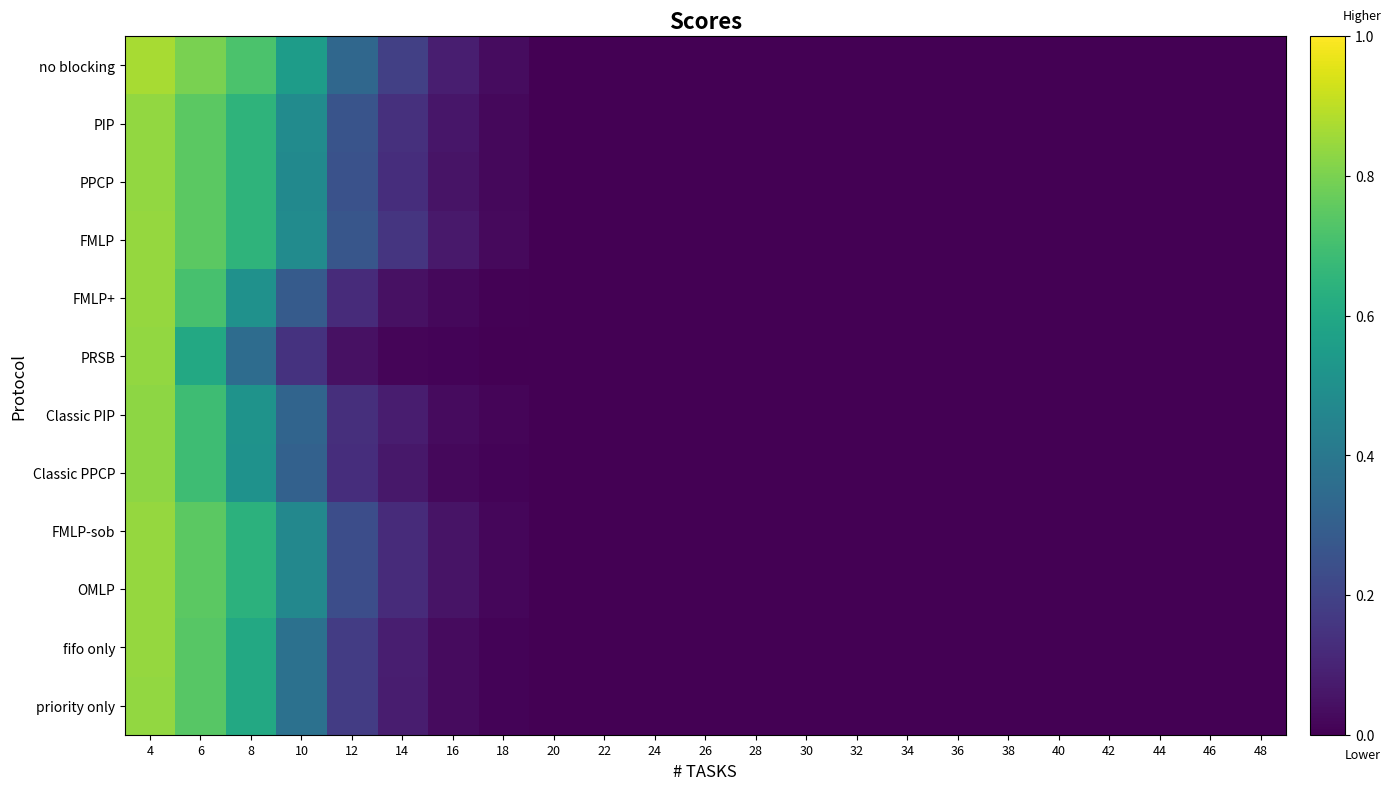

Reading left to right, what are all the values shown in this chart?

no blocking: 4=0.9	6=0.8	8=0.7	10=0.6	12=0.3	14=0.2	16=0.1	18=0.0	20=0.0	22=0.0	24=0.0	26=0.0	28=0.0	30=0.0	32=0.0	34=0.0	36=0.0	38=0.0	40=0.0	42=0.0	44=0.0	46=0.0	48=0.0
PIP: 4=0.8	6=0.7	8=0.7	10=0.5	12=0.3	14=0.1	16=0.1	18=0.0	20=0.0	22=0.0	24=0.0	26=0.0	28=0.0	30=0.0	32=0.0	34=0.0	36=0.0	38=0.0	40=0.0	42=0.0	44=0.0	46=0.0	48=0.0
PPCP: 4=0.8	6=0.7	8=0.7	10=0.5	12=0.3	14=0.1	16=0.1	18=0.0	20=0.0	22=0.0	24=0.0	26=0.0	28=0.0	30=0.0	32=0.0	34=0.0	36=0.0	38=0.0	40=0.0	42=0.0	44=0.0	46=0.0	48=0.0
FMLP: 4=0.8	6=0.7	8=0.7	10=0.5	12=0.3	14=0.2	16=0.1	18=0.0	20=0.0	22=0.0	24=0.0	26=0.0	28=0.0	30=0.0	32=0.0	34=0.0	36=0.0	38=0.0	40=0.0	42=0.0	44=0.0	46=0.0	48=0.0
FMLP+: 4=0.8	6=0.7	8=0.5	10=0.3	12=0.1	14=0.0	16=0.0	18=0.0	20=0.0	22=0.0	24=0.0	26=0.0	28=0.0	30=0.0	32=0.0	34=0.0	36=0.0	38=0.0	40=0.0	42=0.0	44=0.0	46=0.0	48=0.0
PRSB: 4=0.8	6=0.6	8=0.4	10=0.1	12=0.0	14=0.0	16=0.0	18=0.0	20=0.0	22=0.0	24=0.0	26=0.0	28=0.0	30=0.0	32=0.0	34=0.0	36=0.0	38=0.0	40=0.0	42=0.0	44=0.0	46=0.0	48=0.0
Classic PIP: 4=0.8	6=0.7	8=0.5	10=0.3	12=0.1	14=0.1	16=0.0	18=0.0	20=0.0	22=0.0	24=0.0	26=0.0	28=0.0	30=0.0	32=0.0	34=0.0	36=0.0	38=0.0	40=0.0	42=0.0	44=0.0	46=0.0	48=0.0
Classic PPCP: 4=0.8	6=0.7	8=0.5	10=0.3	12=0.1	14=0.1	16=0.0	18=0.0	20=0.0	22=0.0	24=0.0	26=0.0	28=0.0	30=0.0	32=0.0	34=0.0	36=0.0	38=0.0	40=0.0	42=0.0	44=0.0	46=0.0	48=0.0
FMLP-sob: 4=0.8	6=0.7	8=0.6	10=0.5	12=0.2	14=0.1	16=0.1	18=0.0	20=0.0	22=0.0	24=0.0	26=0.0	28=0.0	30=0.0	32=0.0	34=0.0	36=0.0	38=0.0	40=0.0	42=0.0	44=0.0	46=0.0	48=0.0
OMLP: 4=0.8	6=0.7	8=0.6	10=0.5	12=0.2	14=0.1	16=0.1	18=0.0	20=0.0	22=0.0	24=0.0	26=0.0	28=0.0	30=0.0	32=0.0	34=0.0	36=0.0	38=0.0	40=0.0	42=0.0	44=0.0	46=0.0	48=0.0
fifo only: 4=0.8	6=0.7	8=0.6	10=0.4	12=0.2	14=0.1	16=0.0	18=0.0	20=0.0	22=0.0	24=0.0	26=0.0	28=0.0	30=0.0	32=0.0	34=0.0	36=0.0	38=0.0	40=0.0	42=0.0	44=0.0	46=0.0	48=0.0
priority only: 4=0.8	6=0.7	8=0.6	10=0.4	12=0.2	14=0.1	16=0.0	18=0.0	20=0.0	22=0.0	24=0.0	26=0.0	28=0.0	30=0.0	32=0.0	34=0.0	36=0.0	38=0.0	40=0.0	42=0.0	44=0.0	46=0.0	48=0.0